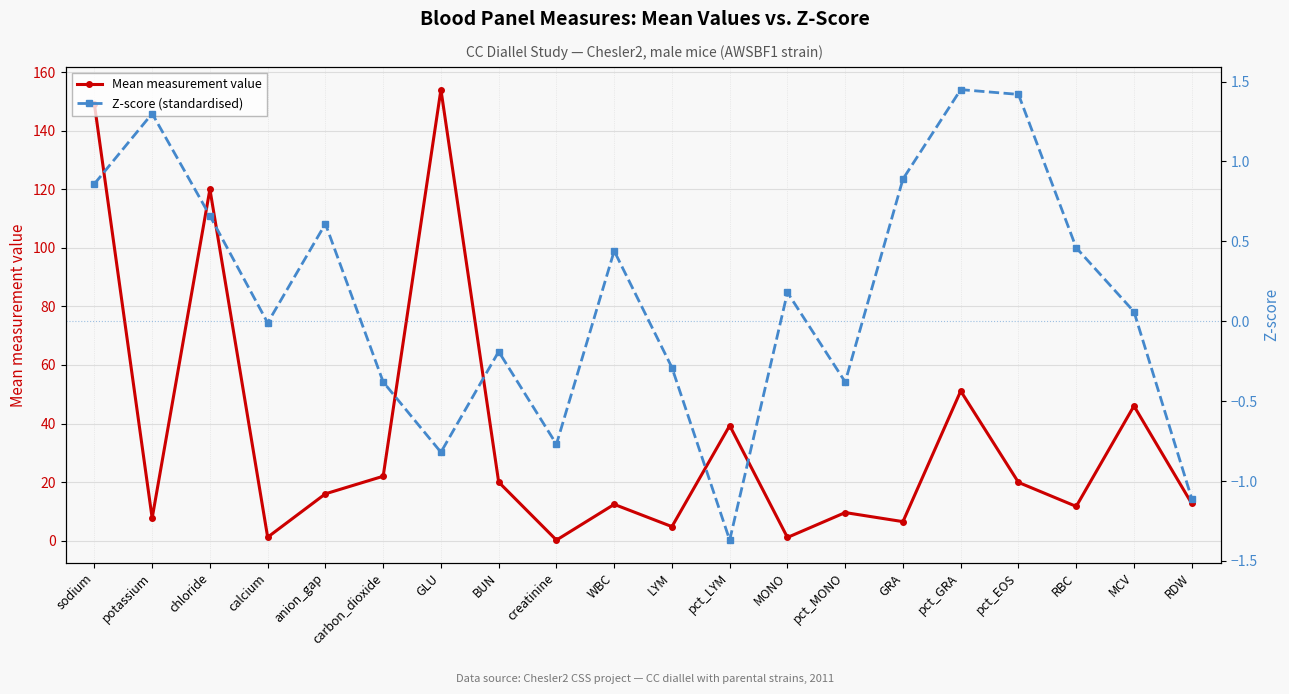

What is the lowest value of the Mean measurement value series?

0.2